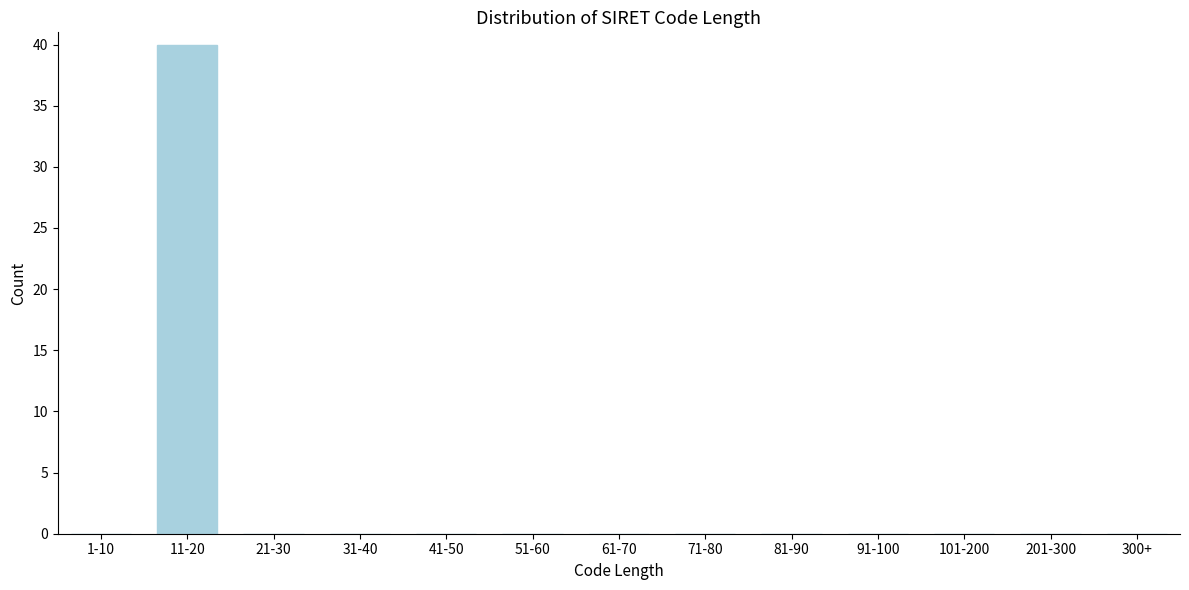

Reading left to right, extract all data points from this chart.

1-10=0	11-20=40	21-30=0	31-40=0	41-50=0	51-60=0	61-70=0	71-80=0	81-90=0	91-100=0	101-200=0	201-300=0	300+=0